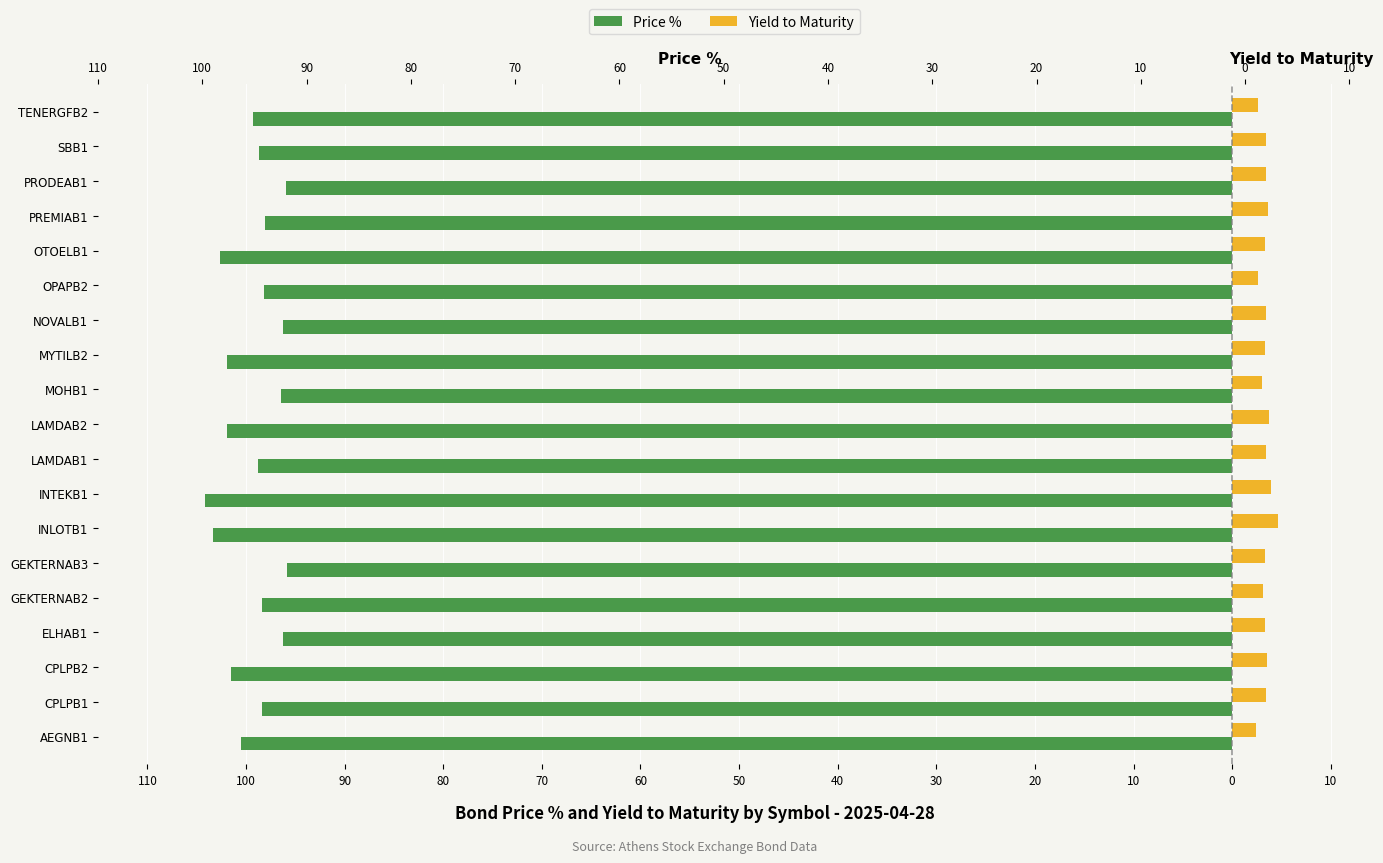

How many groups of bars are there?

19